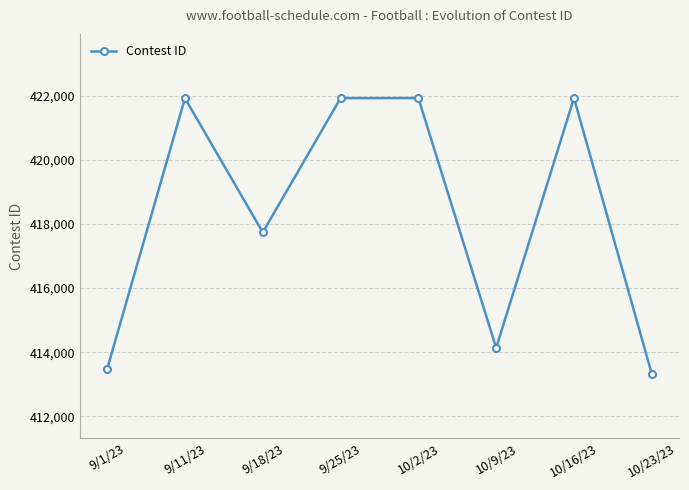

What is the sum of the values at 10/2/23 and 10/16/23?

843854